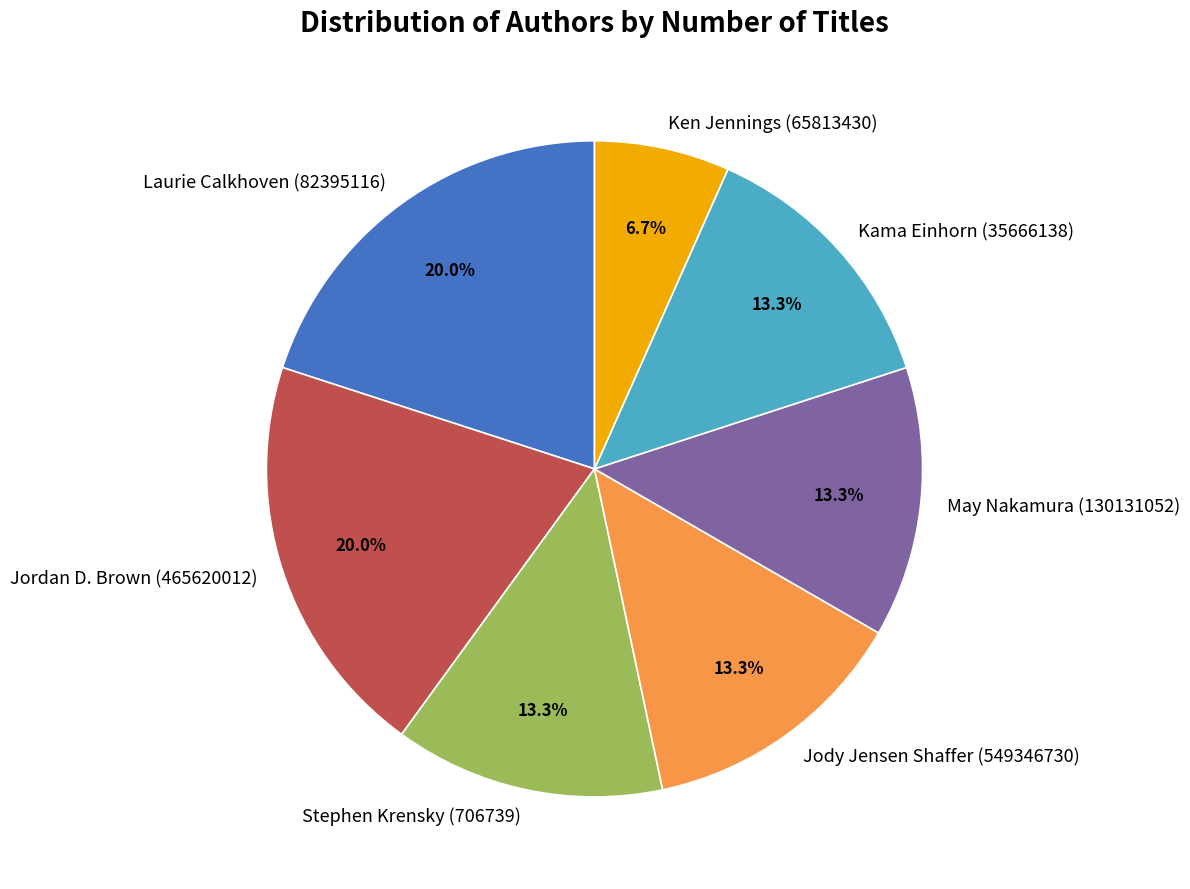

Is Kama Einhorn (35666138) the majority of the pie?

No